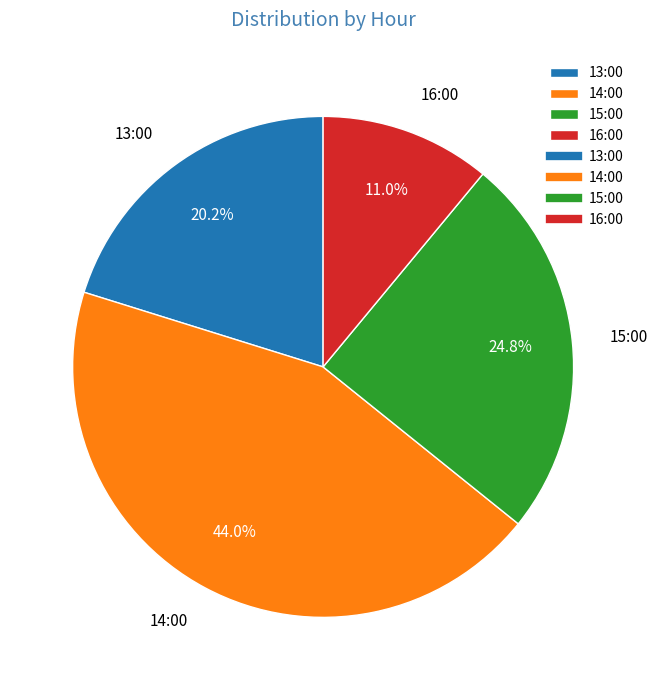

Is it true that 14:00 is 44% of the pie?

True